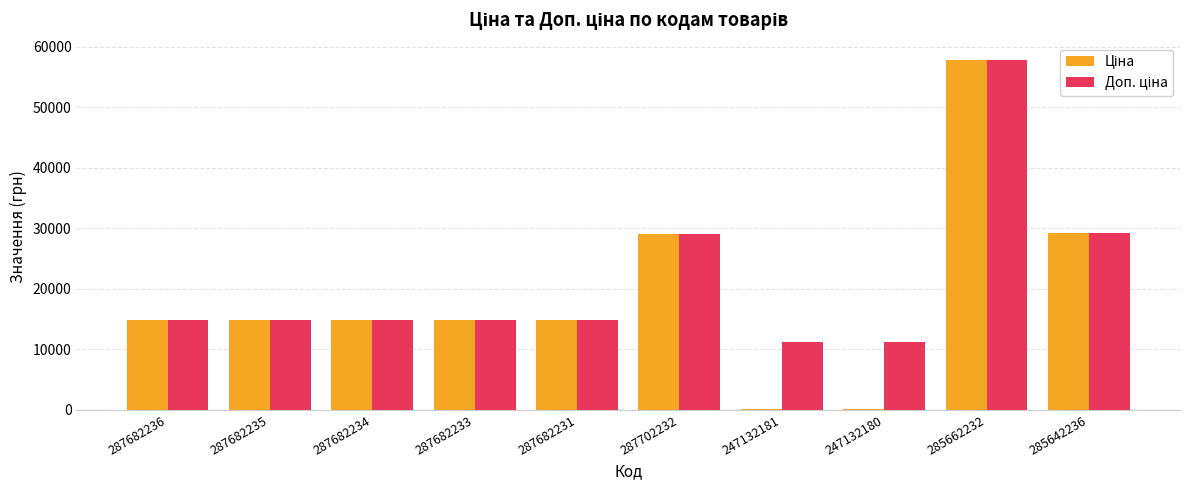

At which category is the sum across all series the highest?

285662232